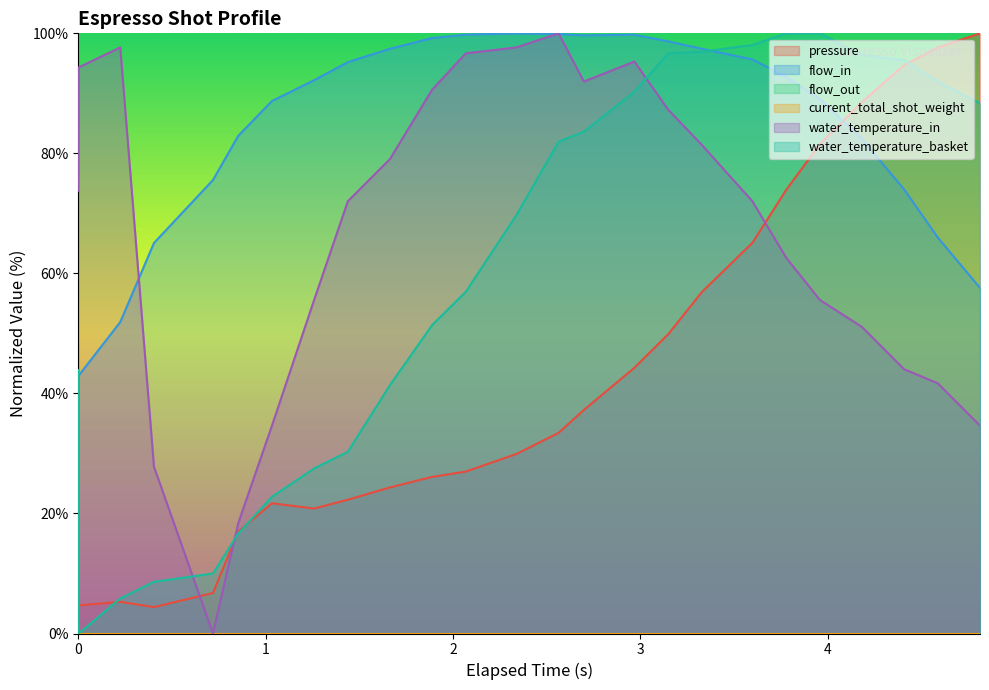

Does the chart display data point markers on the line(s)?

No